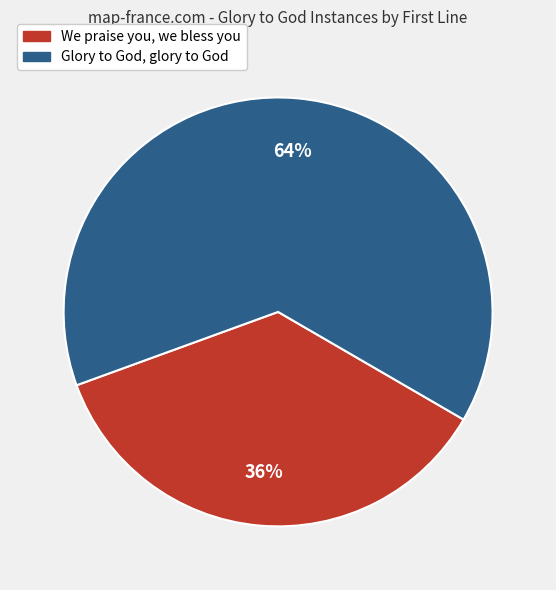

Does any single category account for the majority?

Yes